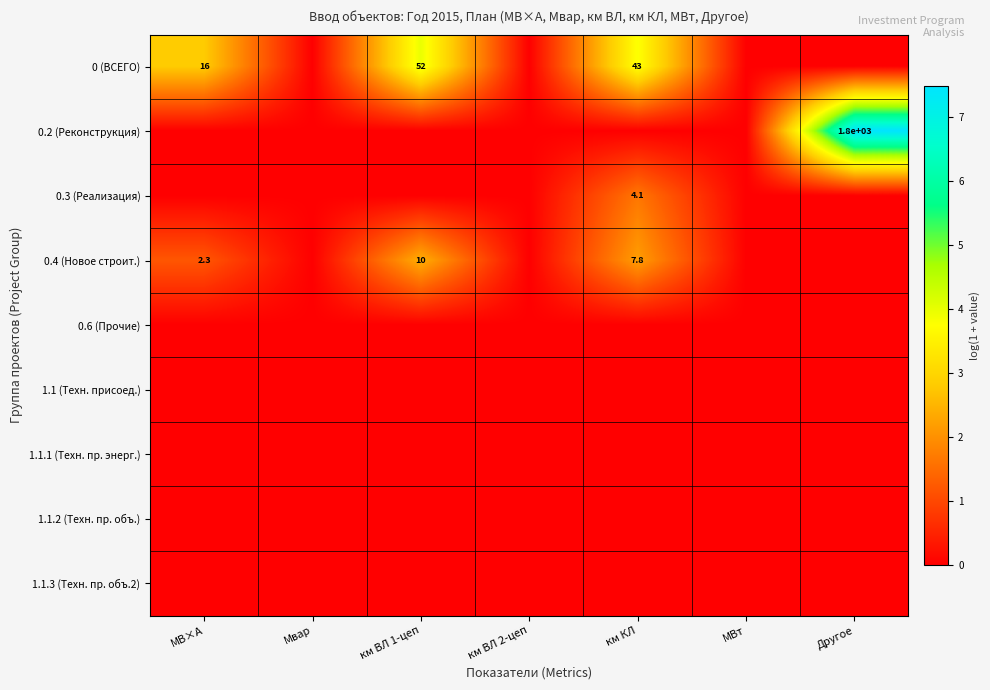

Which has a higher value, Мвар or Другое?

Мвар